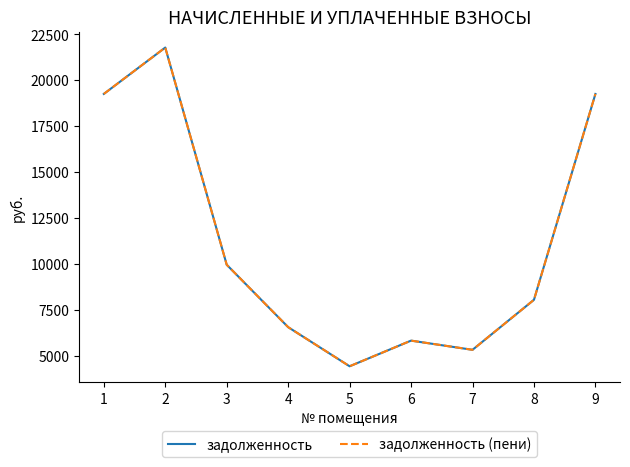

Is this an area chart (filled region under the line)?

No